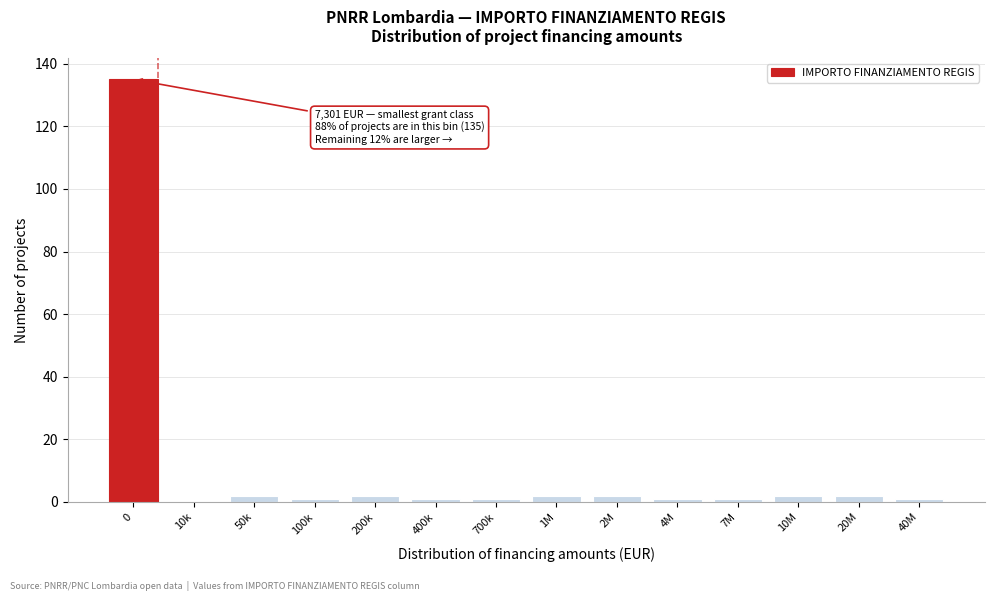

Reading left to right, extract all data points from this chart.

0=135	10k=0	50k=2	100k=1	200k=2	400k=1	700k=1	1M=2	2M=2	4M=1	7M=1	10M=2	20M=2	40M=1